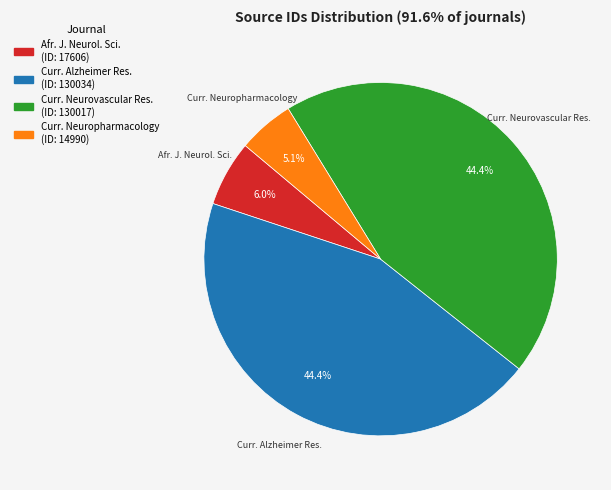

Does any single category account for the majority?

No